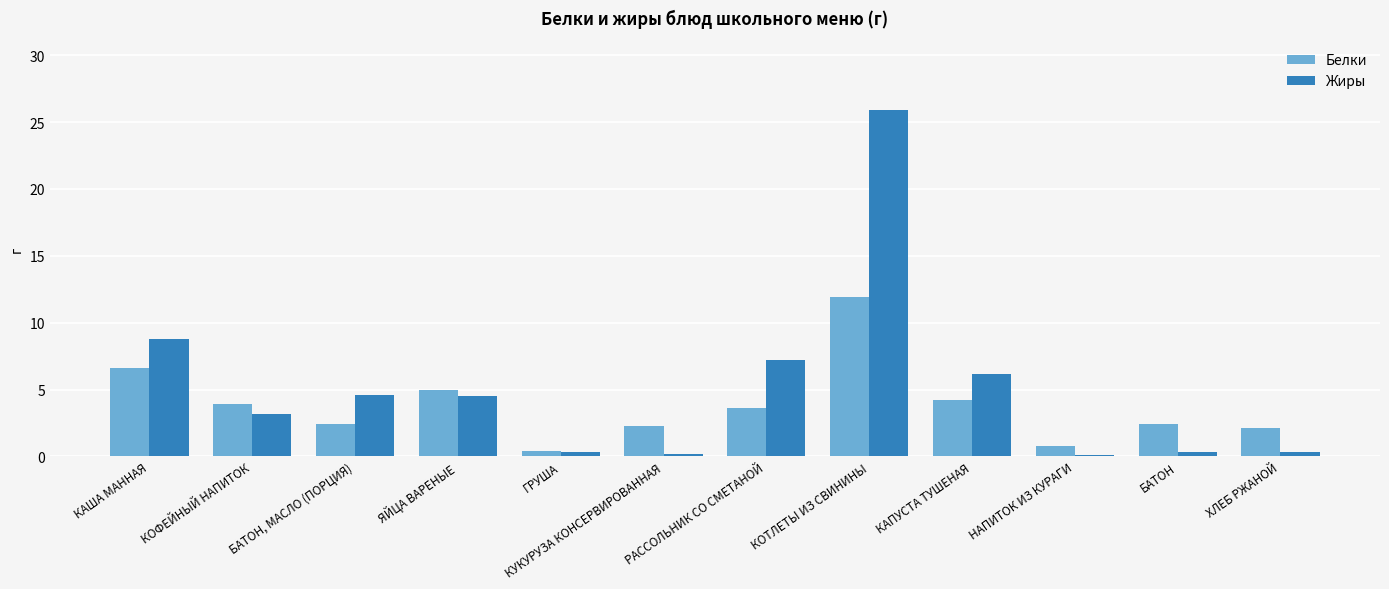

How many groups of bars are there?

12